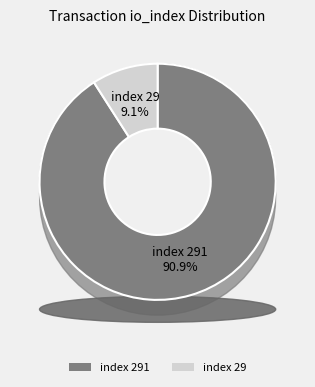

True or false: io_index_29 accounts for 9% of the total.

True